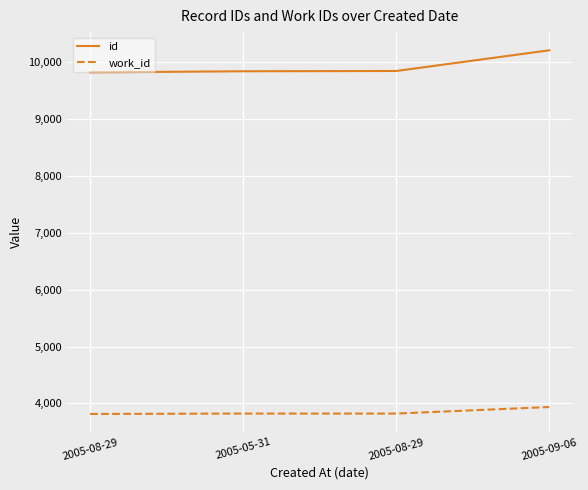

How many series are shown in this chart?

2